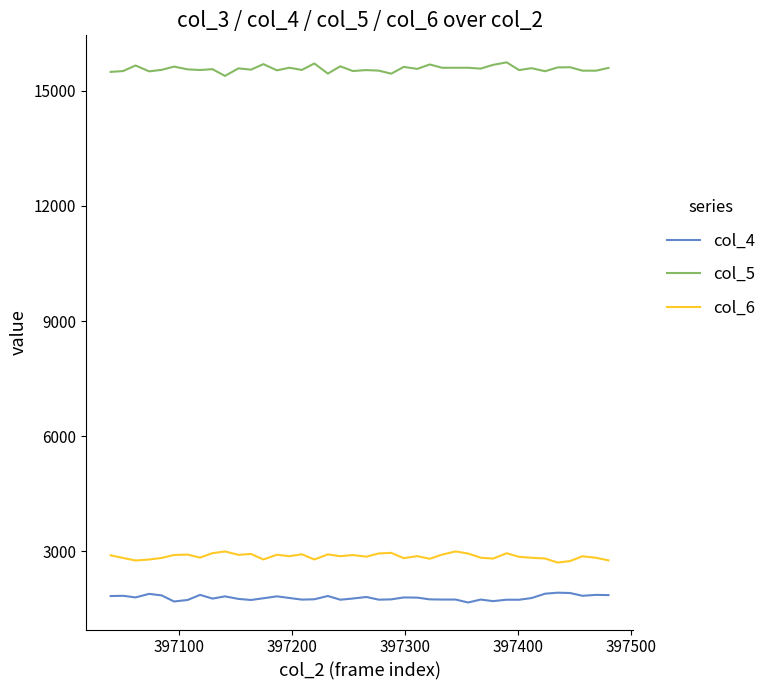

Does the chart display data point markers on the line(s)?

No